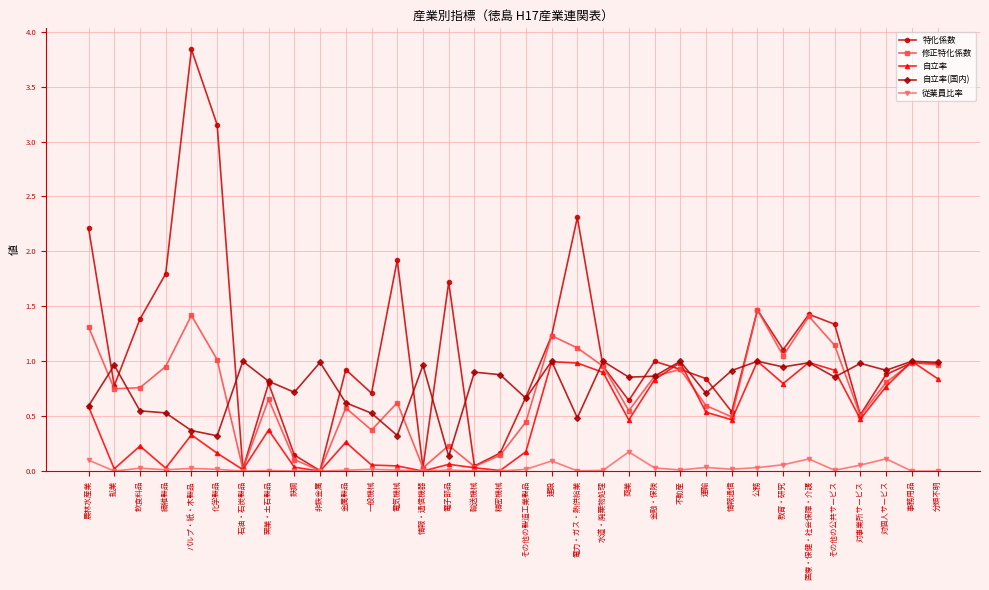

Is the value of 従業員比率 at 石油・石炭製品 greater than the value of 特化係数 at 情報通信?

No